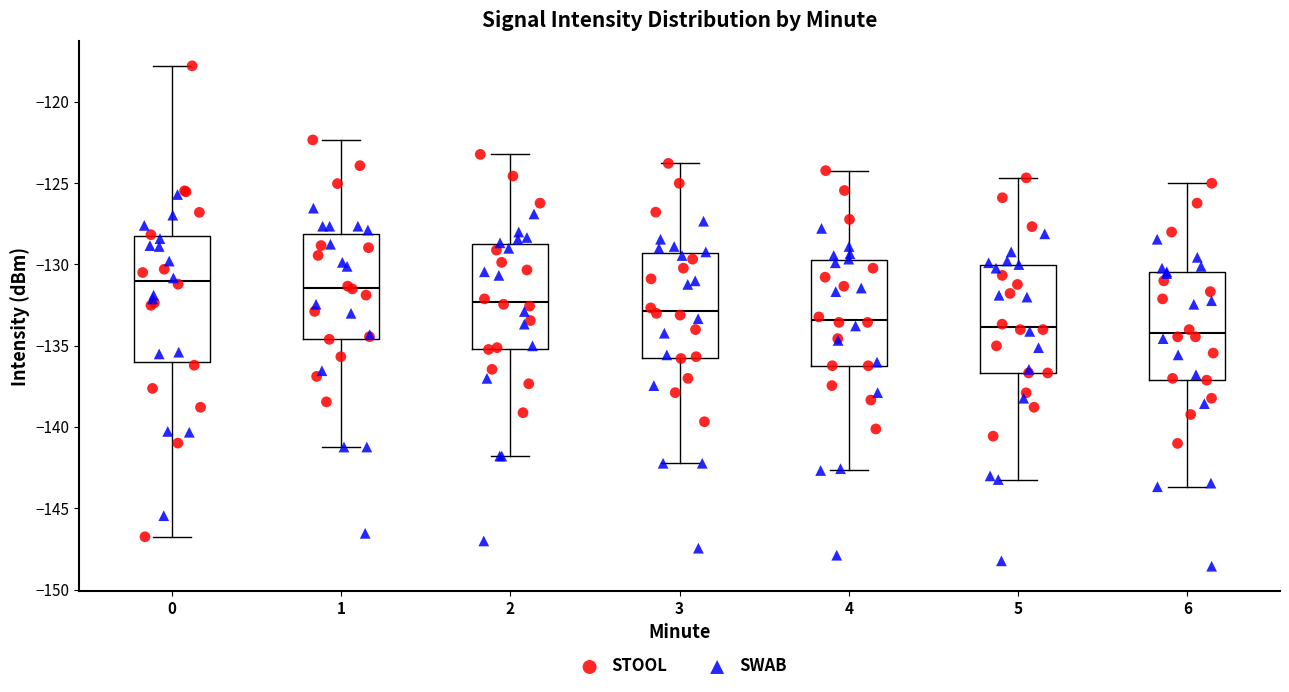

Reading left to right, transcribe this box plot: for each box, give where its median line is, the range the box spans, and where its two whiskers end, as read against the y-axis. The values are not printed on the chart, so give them approximately, as read against the axis.

0: median -131.0, box -136.0 to -128.0, whiskers -147.0 to -118.0
1: median -131.5, box -134.5 to -128.0, whiskers -141.0 to -122.5
2: median -132.5, box -135.0 to -129.0, whiskers -142.0 to -123.0
3: median -133.0, box -136.0 to -129.5, whiskers -142.0 to -124.0
4: median -133.5, box -136.0 to -129.5, whiskers -142.5 to -124.0
5: median -134.0, box -136.5 to -130.0, whiskers -143.0 to -124.5
6: median -134.0, box -137.0 to -130.5, whiskers -143.5 to -125.0